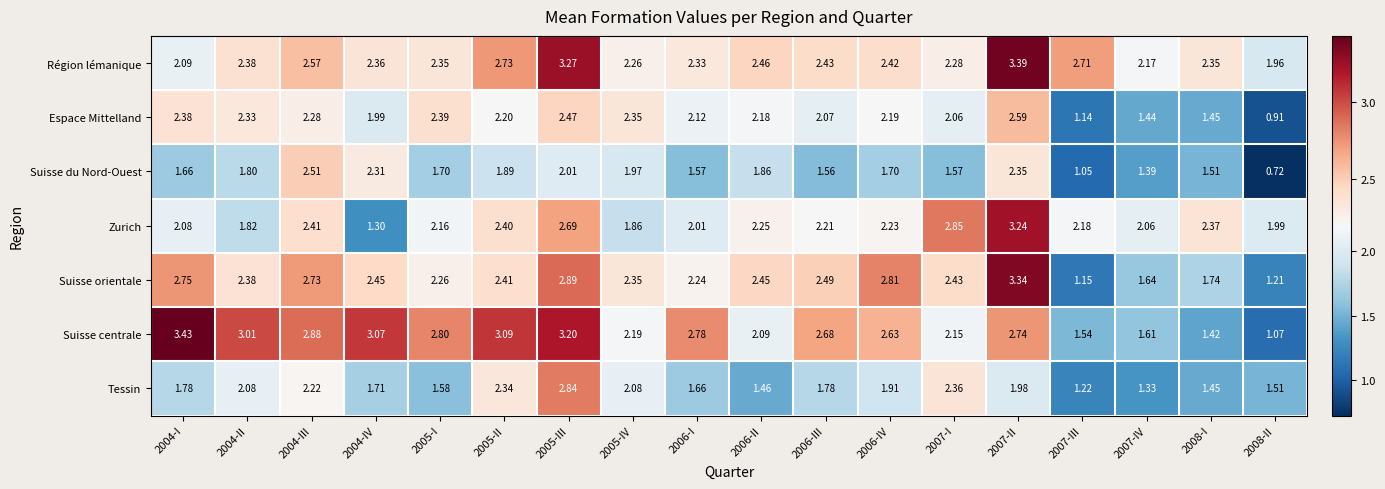

Which series has the widest spread of values?

Suisse centrale